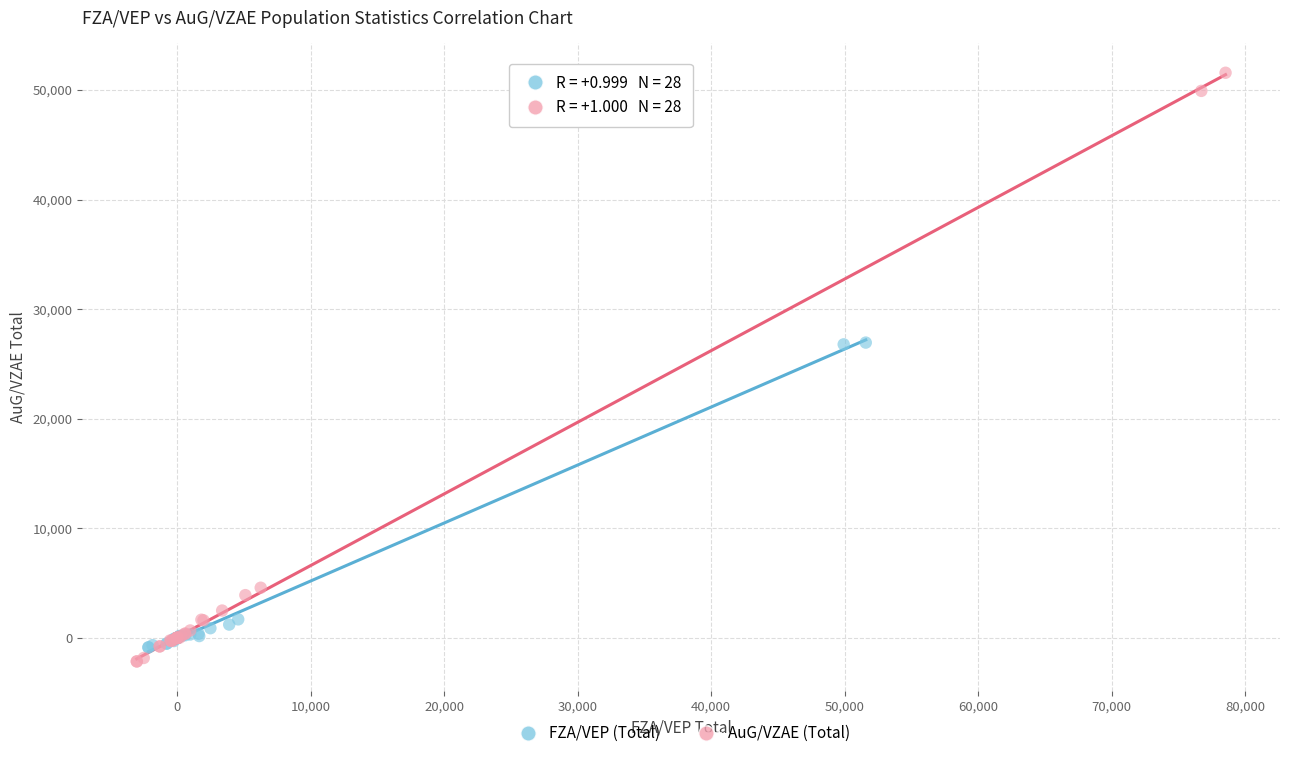

Which series reaches the maximum Y coordinate?

AuG/VZAE (Total)